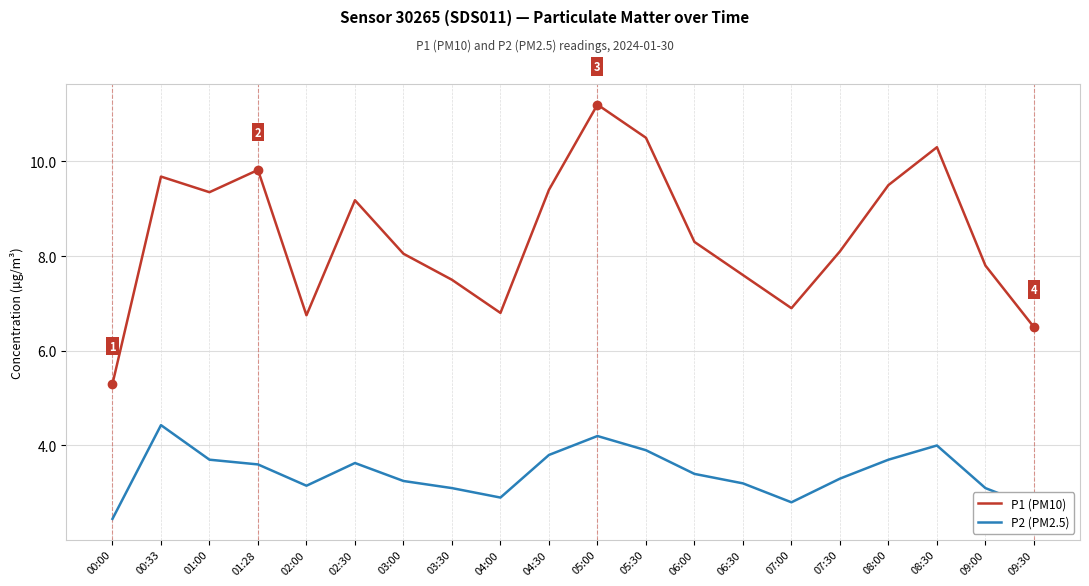

How many interior local valleys does the P1 (PM10) series have?

4